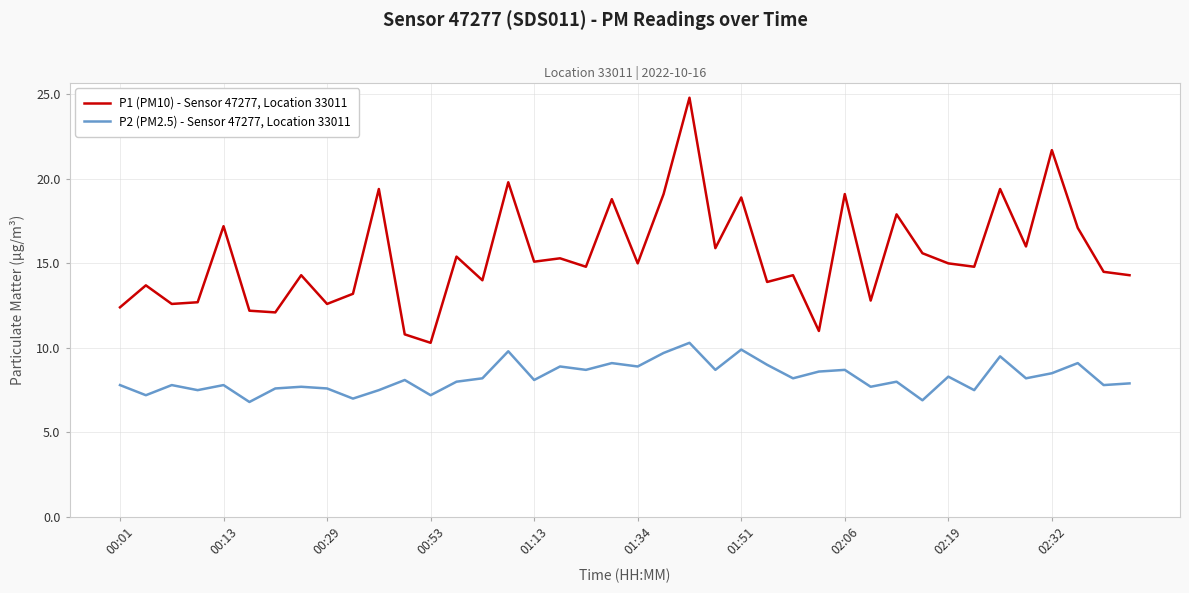

What is the smallest value displayed?

6.8